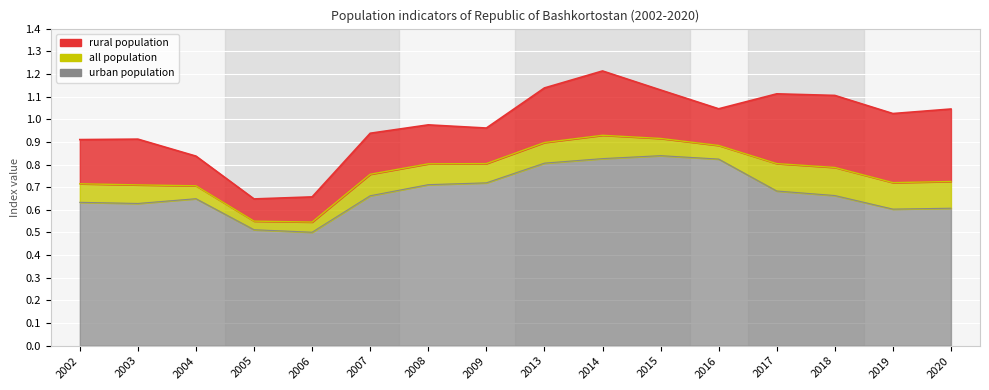

Rank the categories by rural population value from highest to lowest.

2014, 2013, 2015, 2017, 2018, 2016, 2020, 2019, 2008, 2009, 2007, 2003, 2002, 2004, 2006, 2005